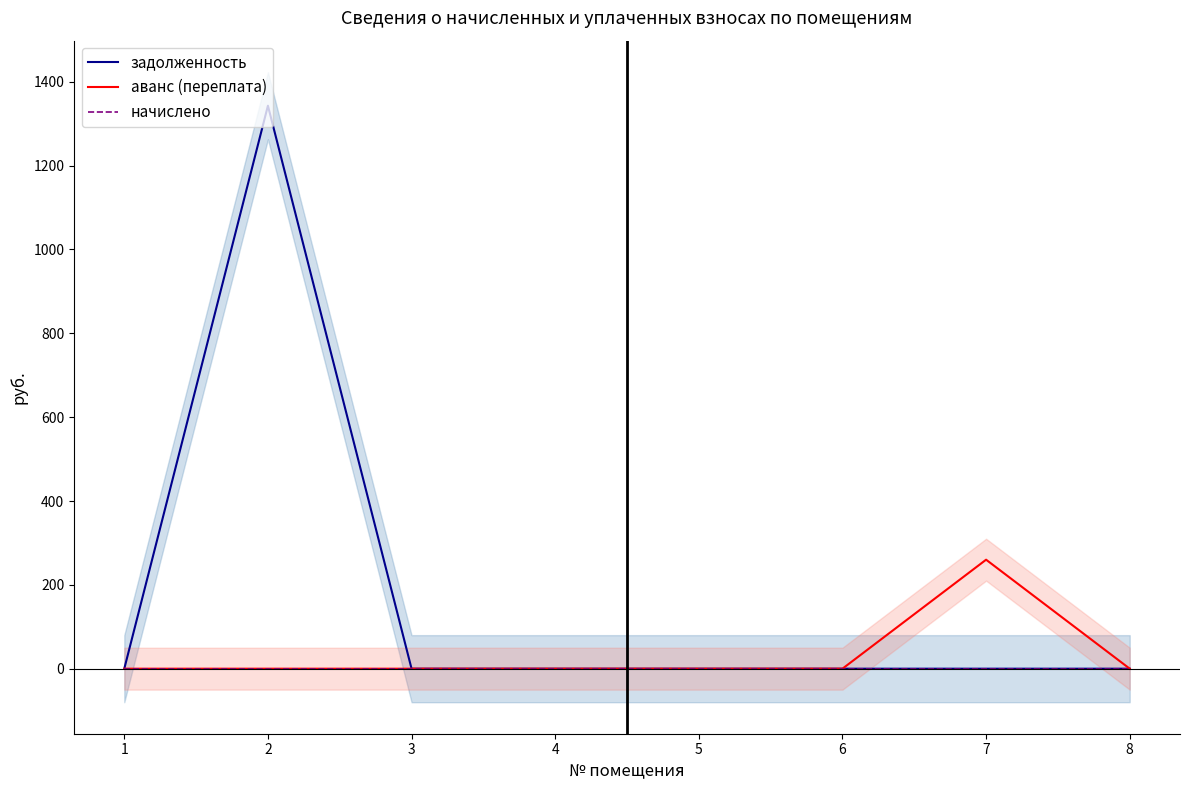

What is the maximum value shown in the chart?

1343.0